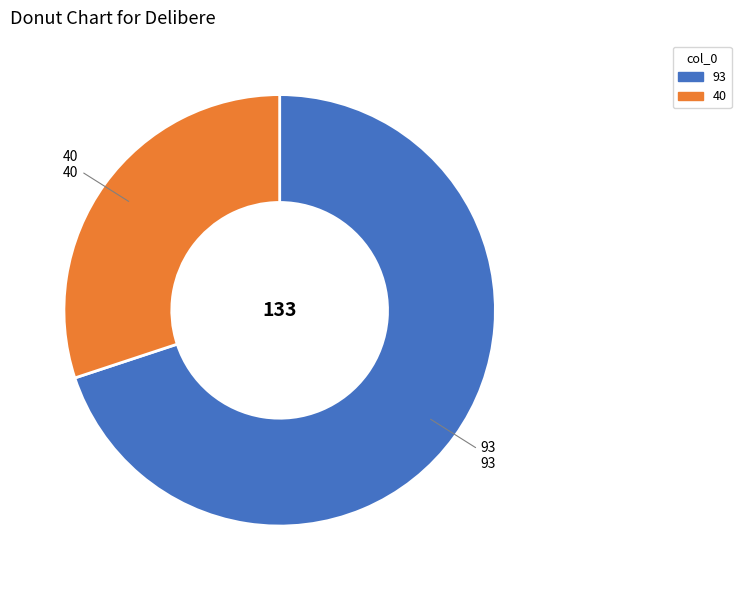

Approximately how many times larger is the value at 40 compared to 93?

0.4